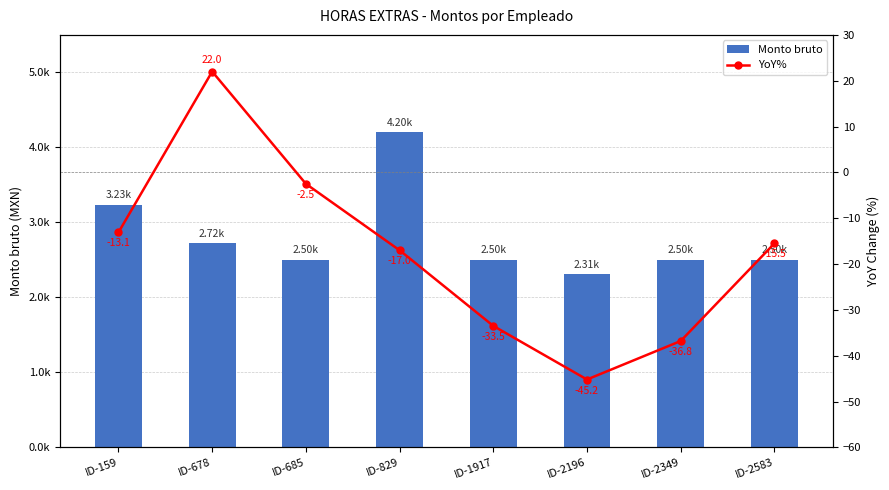

What is the sum of the Monto bruto values at ID-2583 and ID-678?

5223.3